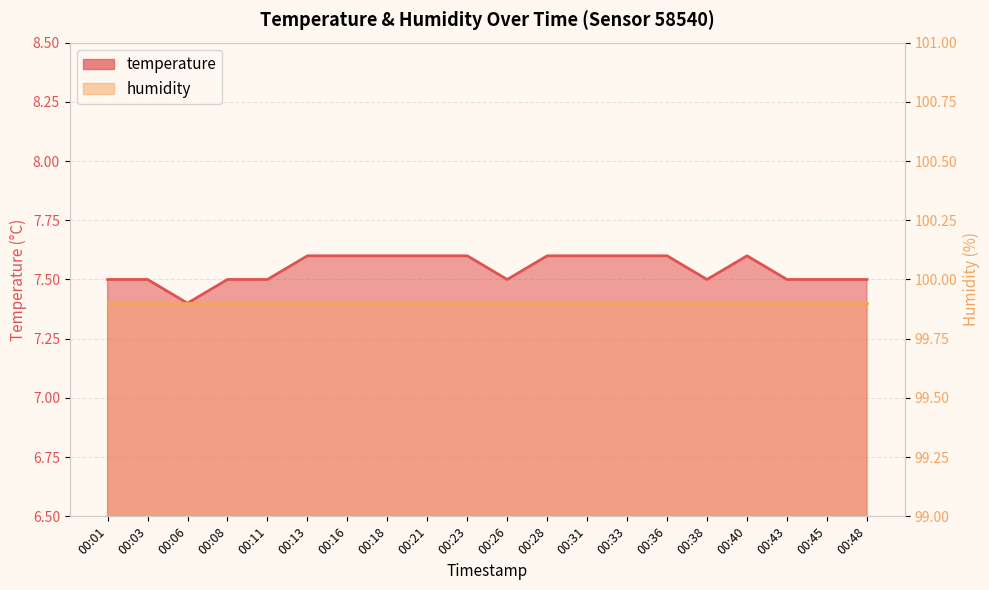

Where is the first local minimum?

00:06